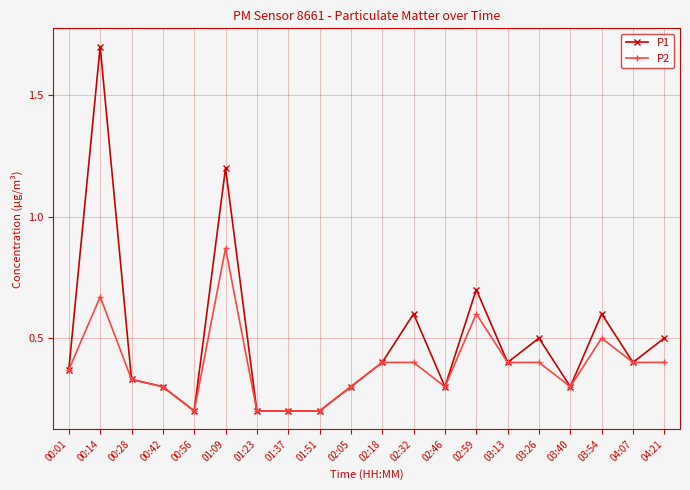

Which series has the largest range (max minus min)?

P1